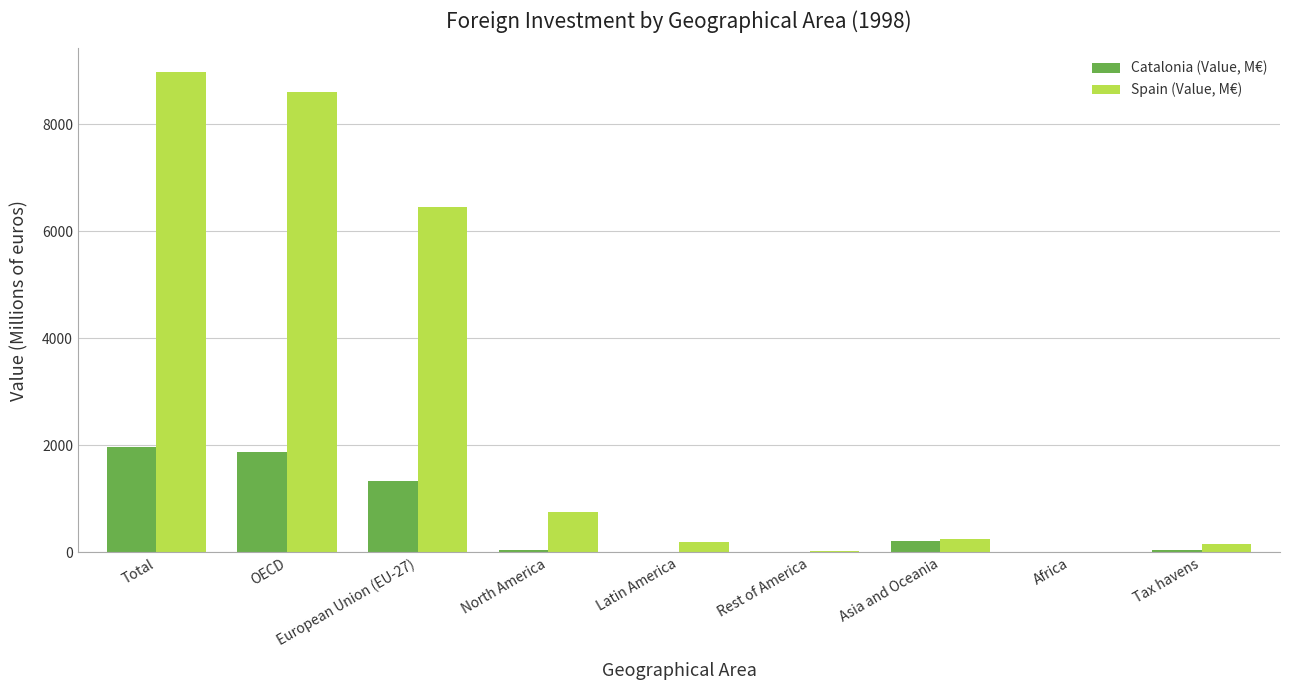

What are all the series names shown in the legend?

Catalonia (Value, M€), Spain (Value, M€)